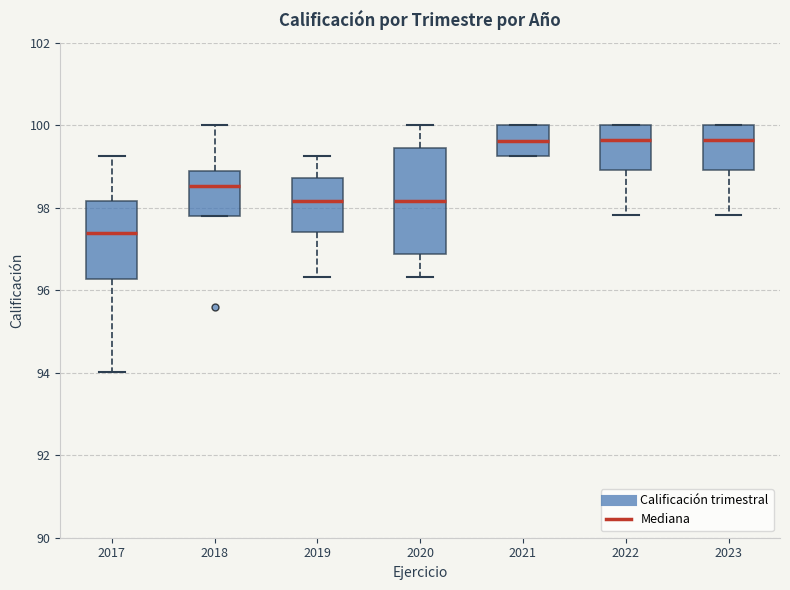

Which box is the tallest, from its lower edge to its upper edge?

2020